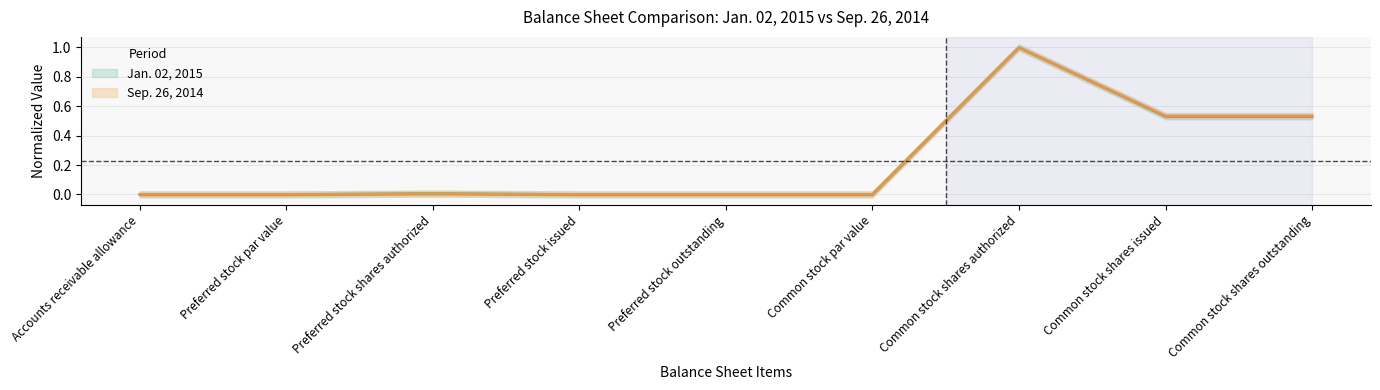

What is the difference between the Jan. 02, 2015 values at Common stock shares outstanding and Preferred stock outstanding?

0.5